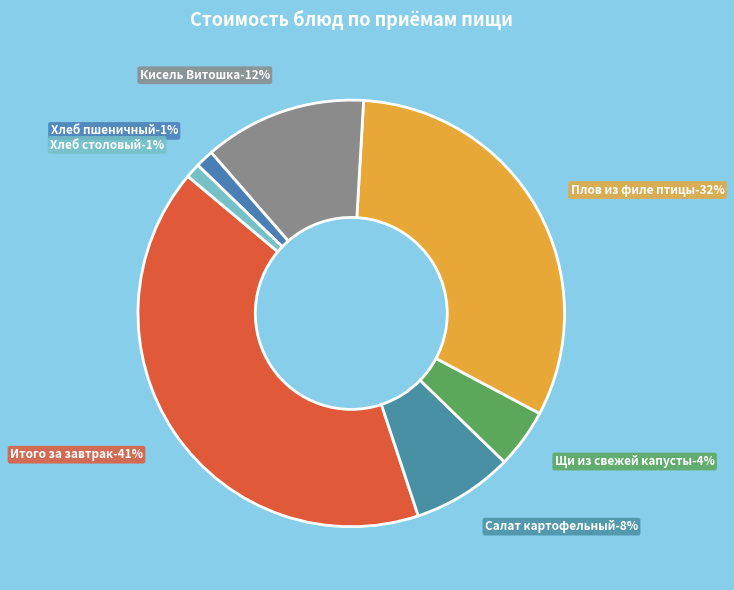

Count the number of slices in the pie.

7